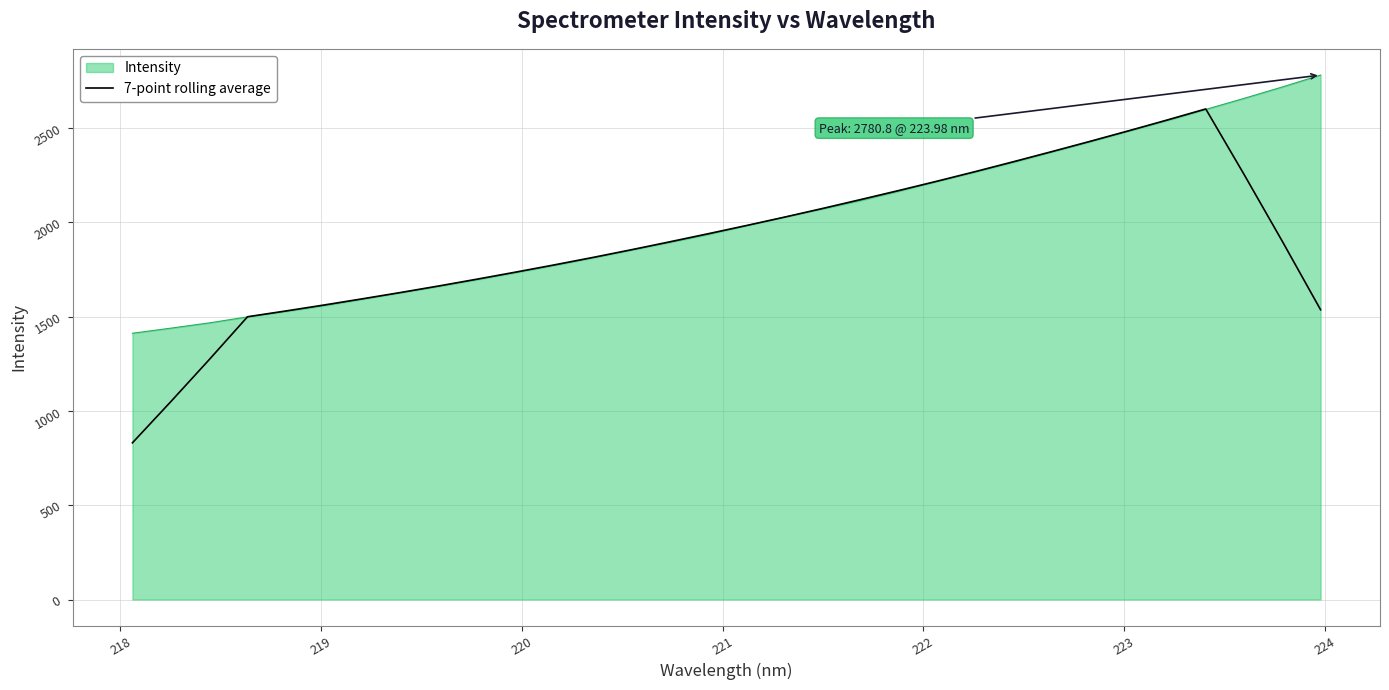

What is the minimum value shown in the chart?

830.9